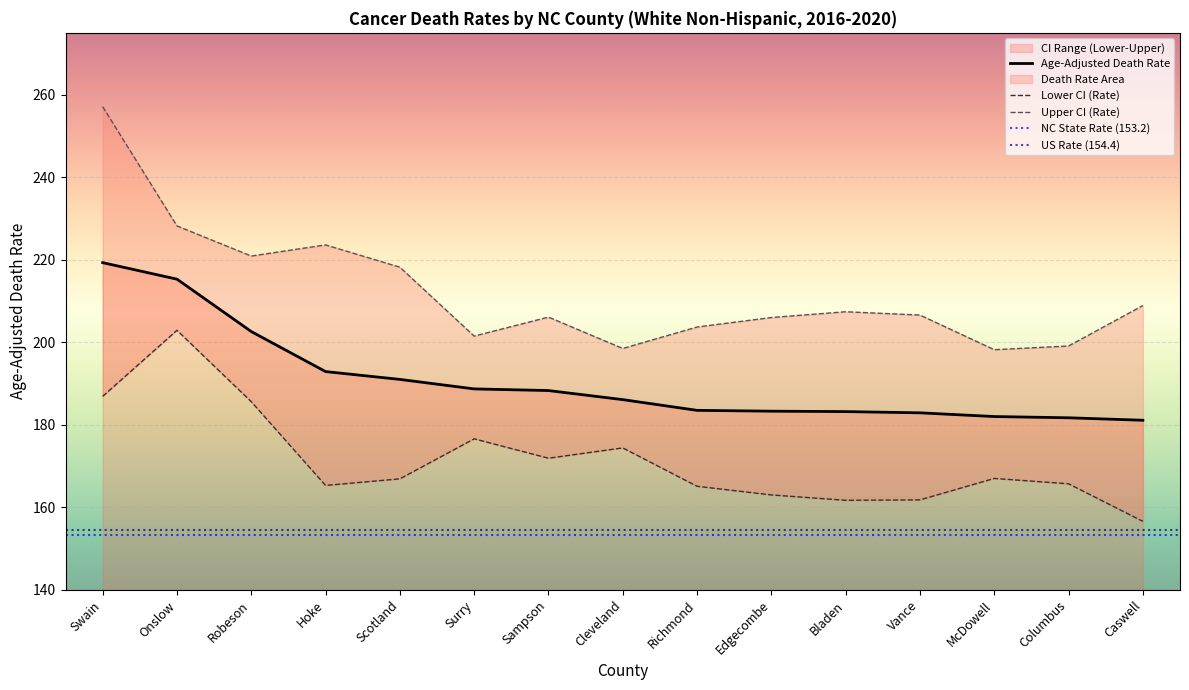

What position from the right is Sampson?

9